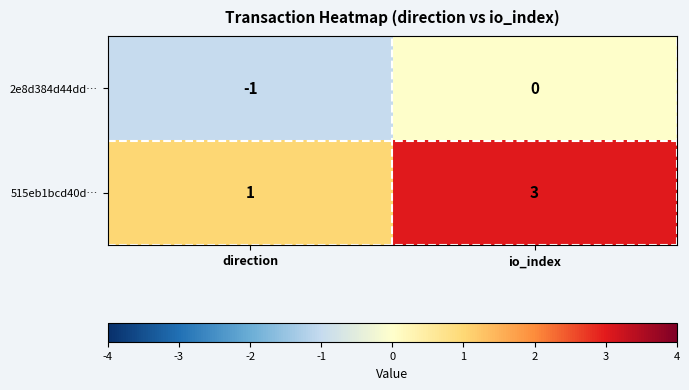

What is the maximum value for 515eb1bcd40d…?

3